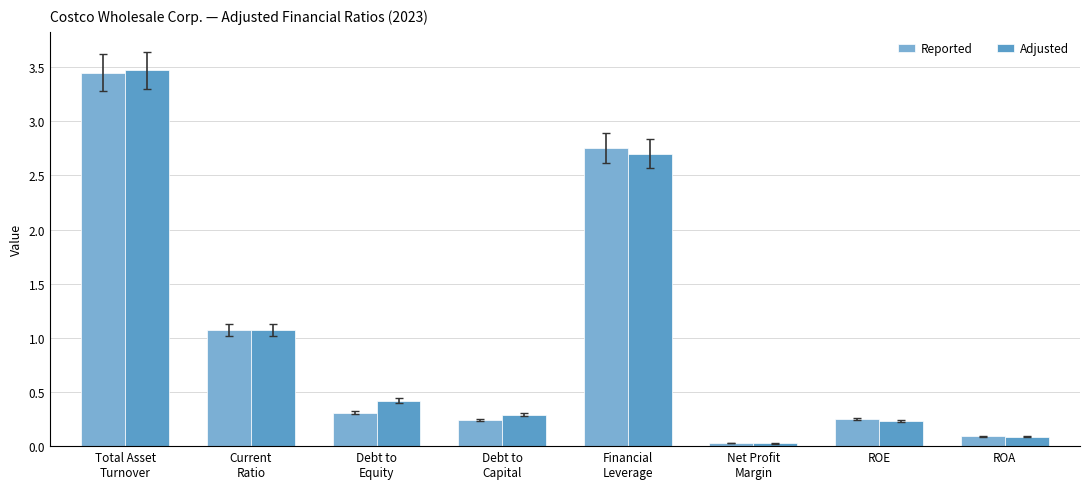

What is the greatest value displayed?

3.5